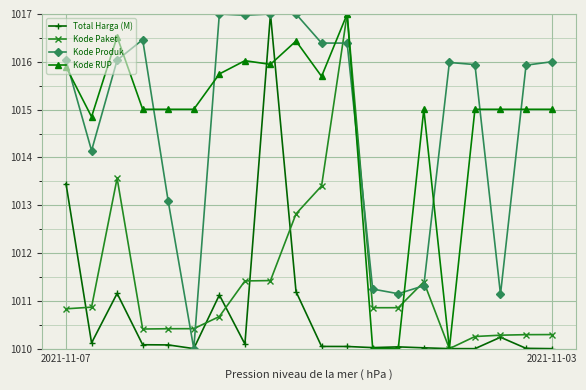

What is the value of the Kode Produk point at the 18th from the left?

1011.1